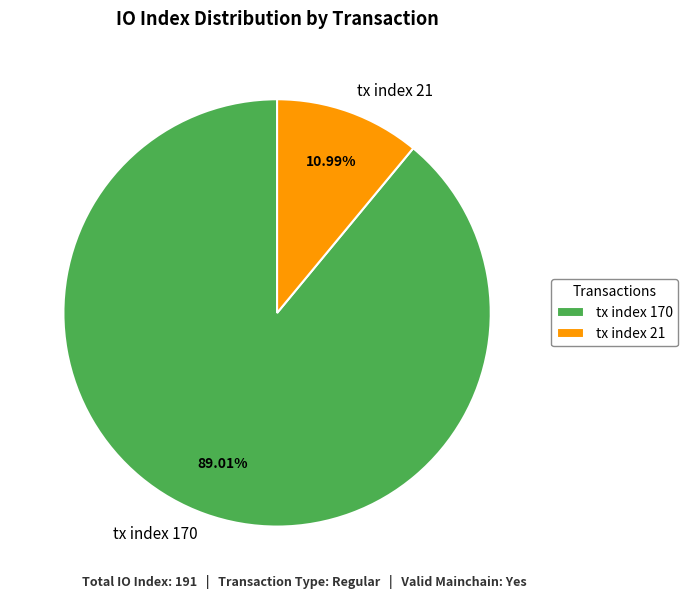

What is the ratio of the value at tx index 170 to the value at tx index 21?

8.1